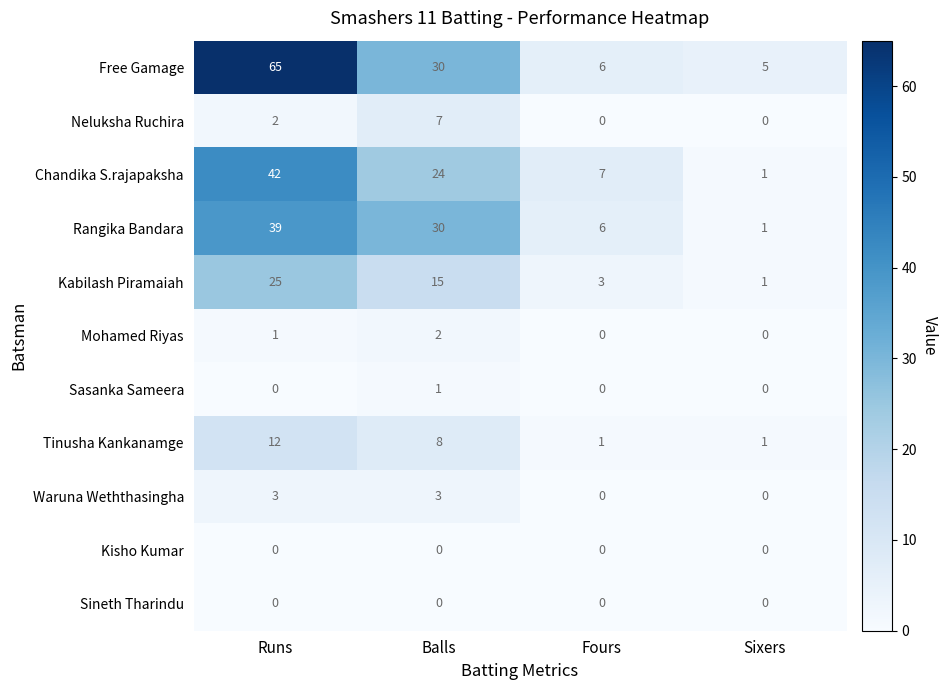

Which series has the largest total across all categories?

Free Gamage